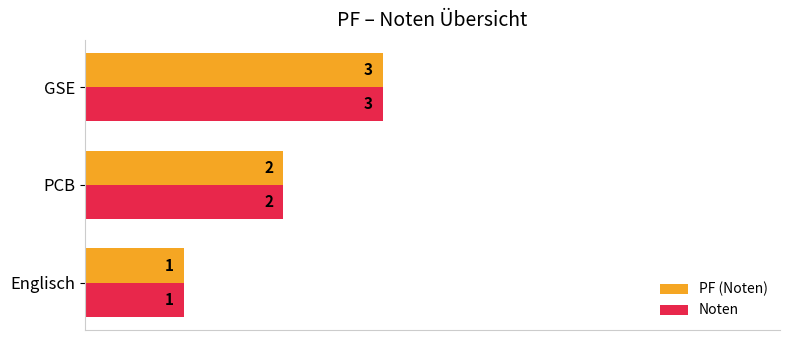

The PF (Noten) series shows 0 at Englisch. True or false?

False